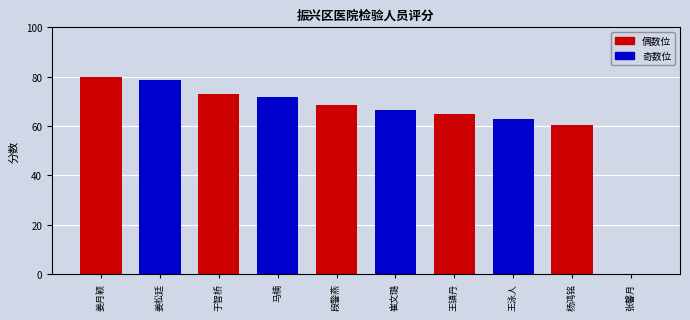

Rank the categories by value from highest to lowest.

姜月颖, 姜松廷, 于智桥, 马楠, 段警燕, 崔文璐, 王镇丹, 王泳人, 杨鸿铭, 张馨月